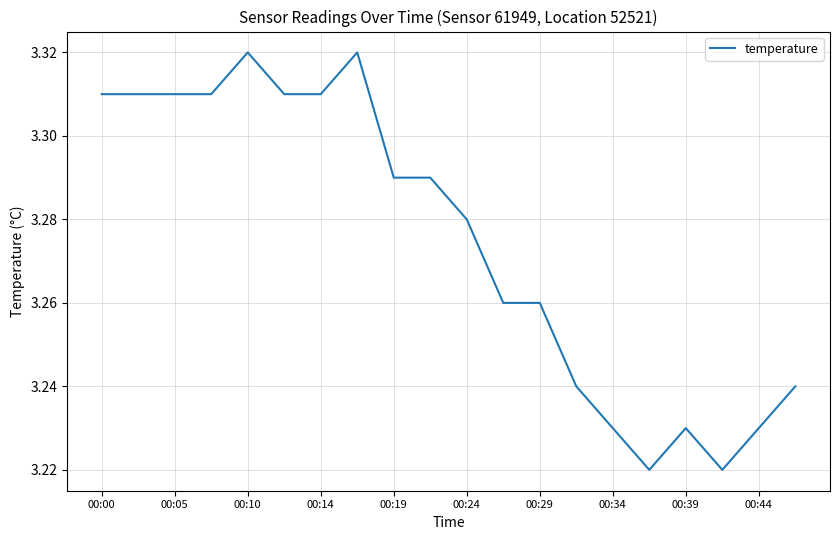

What is the average value?

3.3